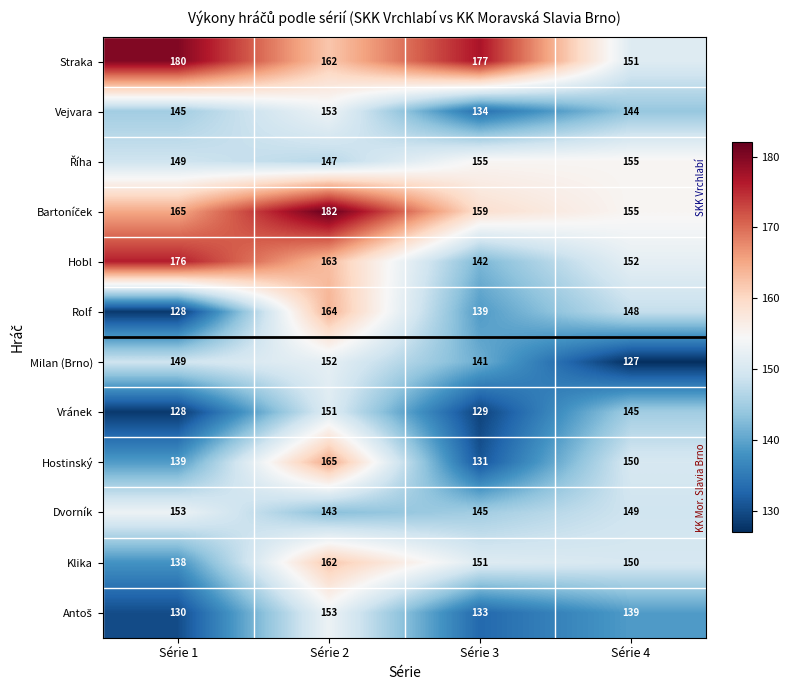

Which category has the lowest value across all series?

Série 4